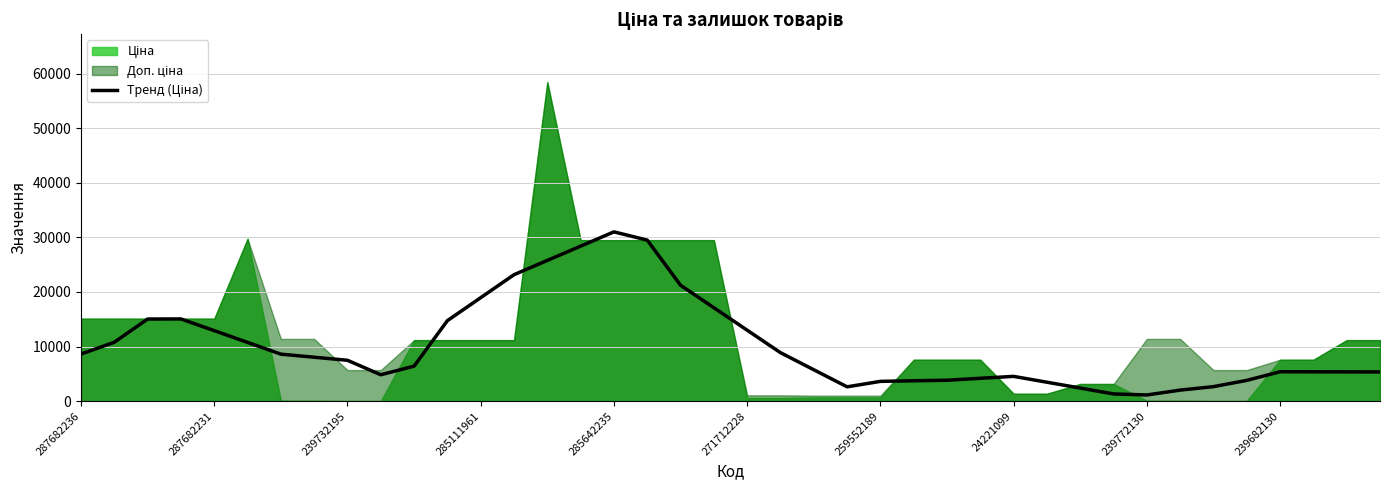

What is the average value?

10183.0